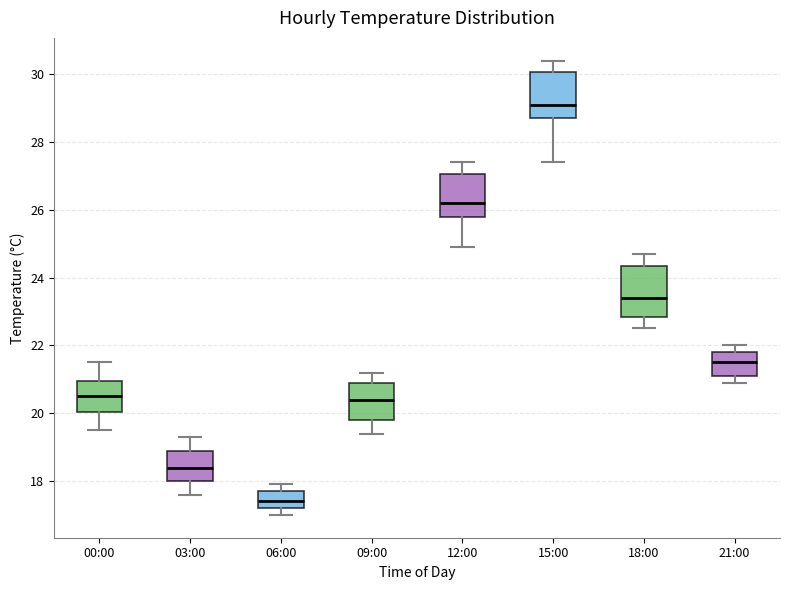

Reading left to right, read every box against the y-axis: the position of its median line, the range the box covers, and the ends of its whiskers. The values are not printed on the chart, so give them approximately, as read against the axis.

00:00: median 20.6, box 20.0 to 21.0, whiskers 19.6 to 21.6
03:00: median 18.4, box 18.0 to 19.0, whiskers 17.6 to 19.4
06:00: median 17.4, box 17.2 to 17.8, whiskers 17.0 to 18.0
09:00: median 20.4, box 19.8 to 21.0, whiskers 19.4 to 21.2
12:00: median 26.2, box 25.8 to 27.0, whiskers 25.0 to 27.4
15:00: median 29.2, box 28.8 to 30.0, whiskers 27.4 to 30.4
18:00: median 23.4, box 22.8 to 24.4, whiskers 22.6 to 24.8
21:00: median 21.6, box 21.2 to 21.8, whiskers 21.0 to 22.0